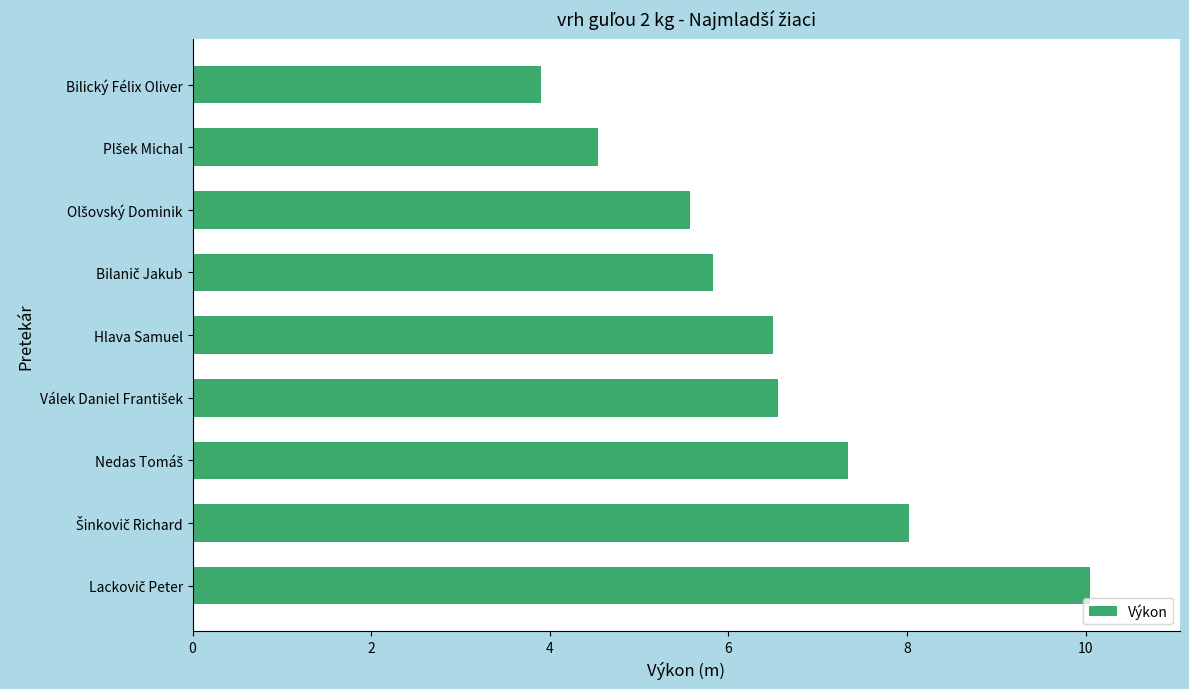

Read the value at Bilický Félix Oliver.

3.9